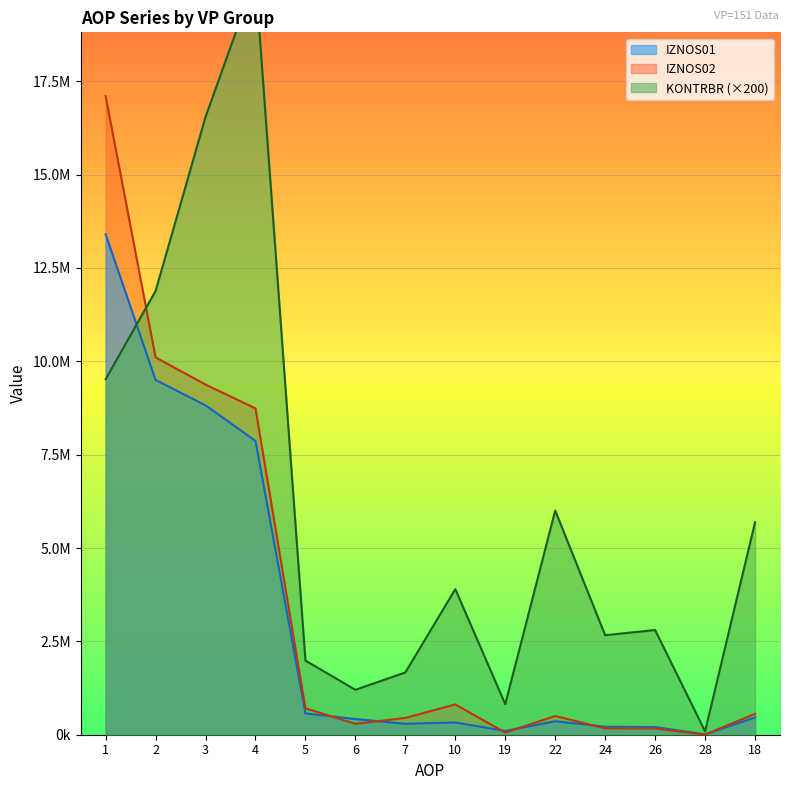

Reading right to left, list all the values displayed in this chart.

IZNOS01: 18=463204.0	28=8807.0	26=205816.0	24=214623.0	22=361014.0	19=102190.0	10=328426.0	7=291352.0	6=420311.0	5=570971.0	4=7867558.0	3=8821766.0	2=9499593.0	1=13401806.0
IZNOS02: 18=558291.0	28=3600.0	26=166650.0	24=170250.0	22=501665.0	19=56626.0	10=810754.0	7=449758.0	6=291014.0	5=707413.0	4=8739041.0	3=9376472.0	2=10105013.0	1=17099627.0
KONTRBR: 18=5687229.6	28=89639.2	26=2803403.2	24=2664590.4	22=6003113.6	19=818679.6	10=3899868.0	7=1667215.2	6=1202806.8	5=1985797.0	4=20276512.0	3=16544826.0	2=11883847.6	1=9520212.0